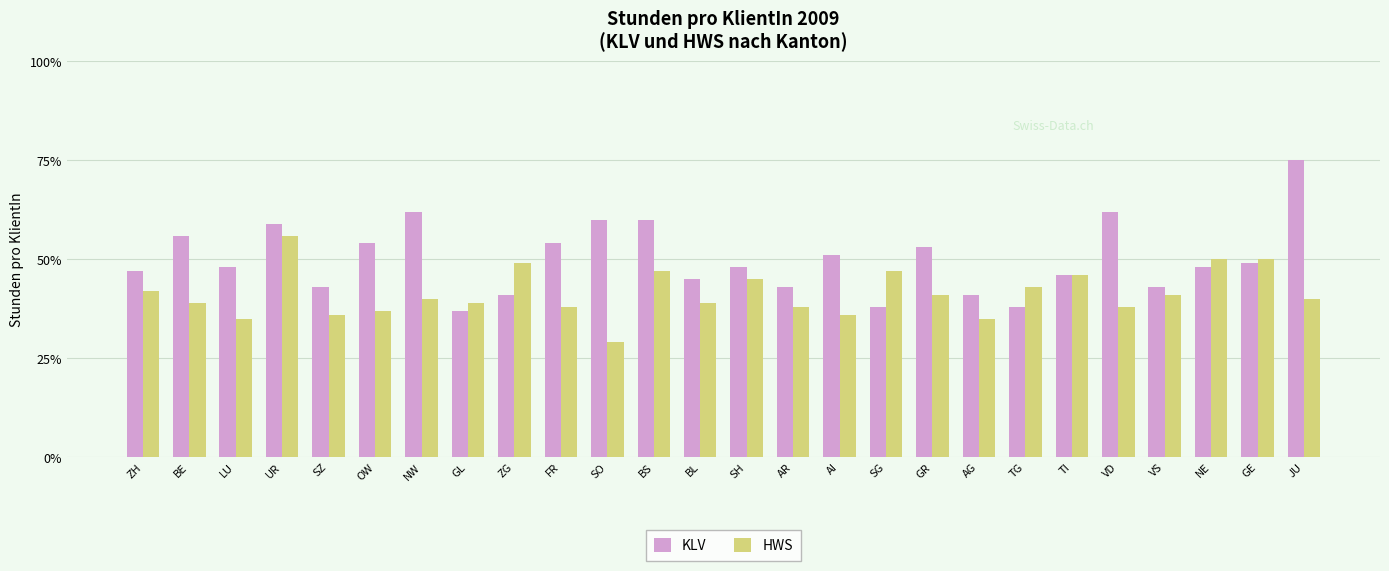

What is the difference between the maximum and minimum values in the HWS series?

27